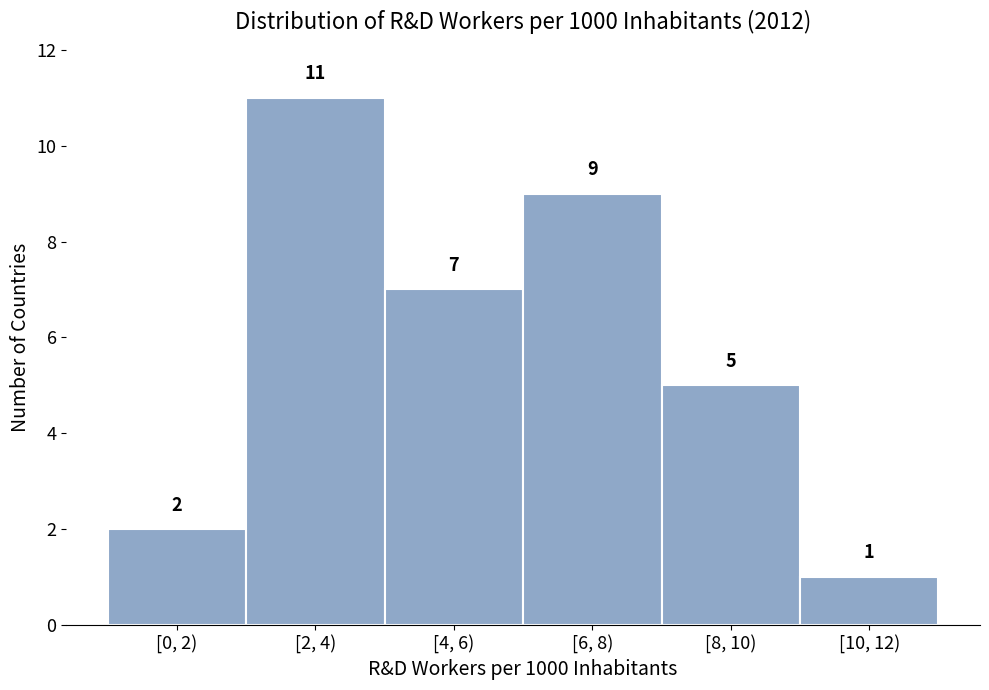

Reading right to left, transcribe all the data shown in this chart.

1	5	9	7	11	2